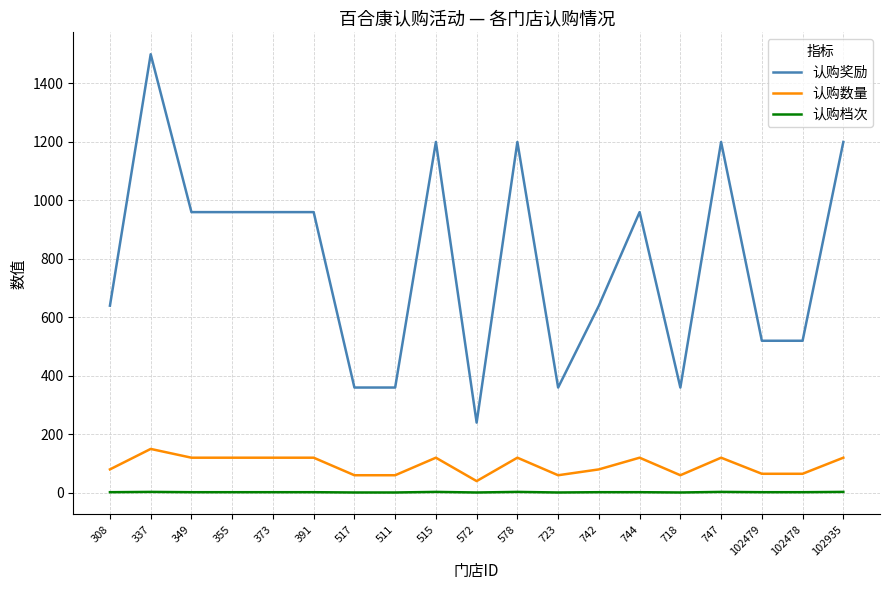

Which series has the largest range (max minus min)?

认购奖励